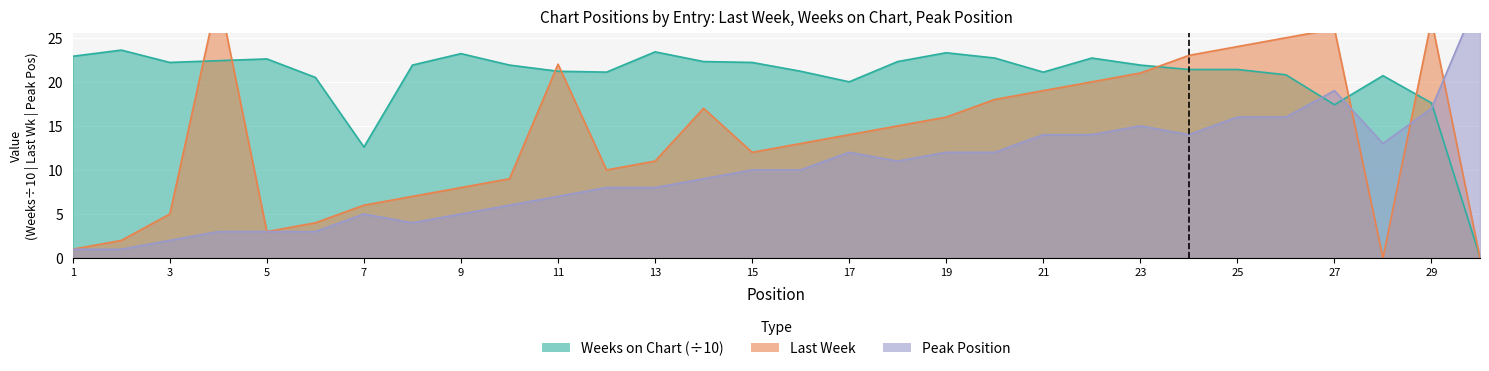

What is the greatest value displayed?

30.0